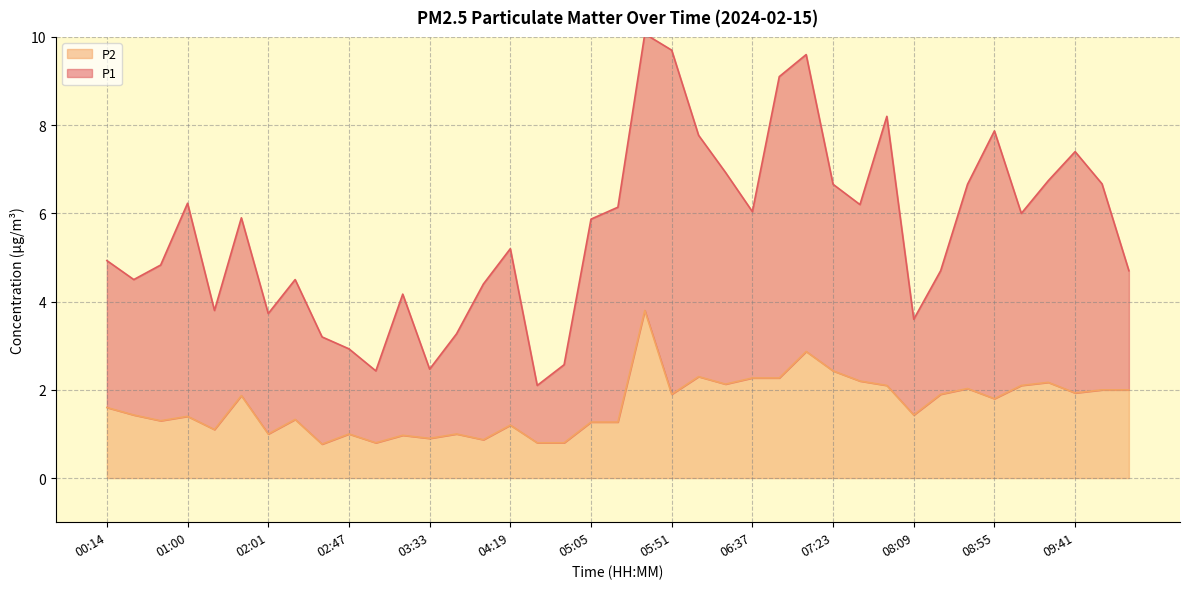

What is the ratio of the value at 08:40 to the value at 06:37?

0.9